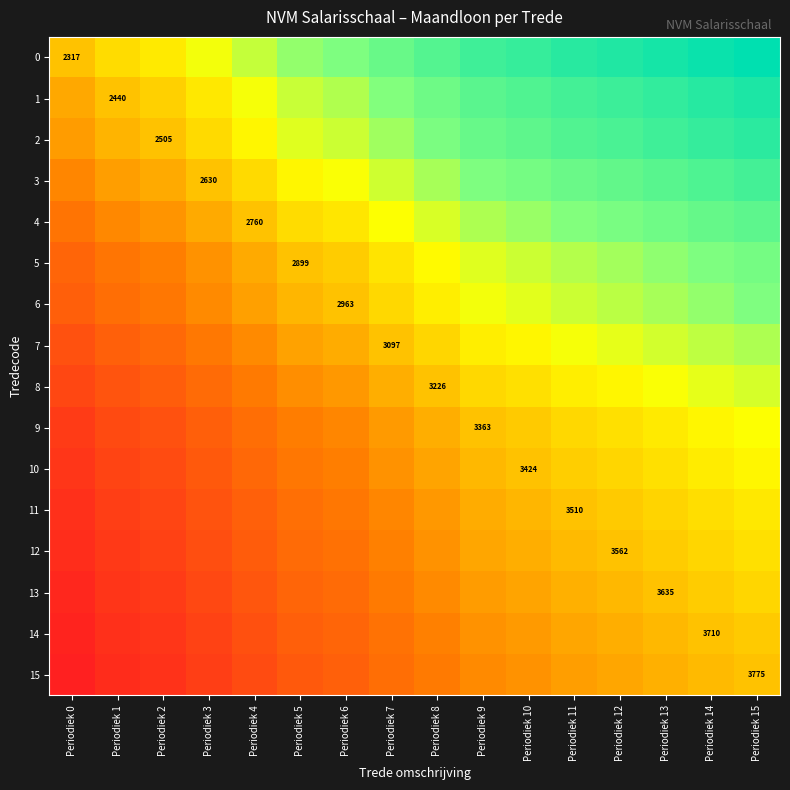

What is the sum of the 1 values at Periodiek 14 and Periodiek 15?

3.1